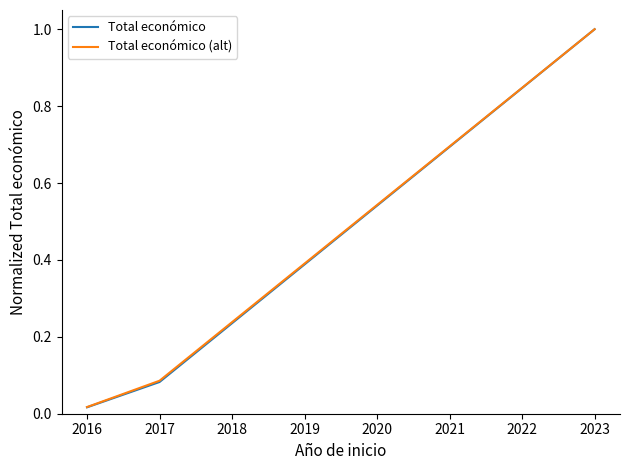

Does the chart display data point markers on the line(s)?

No